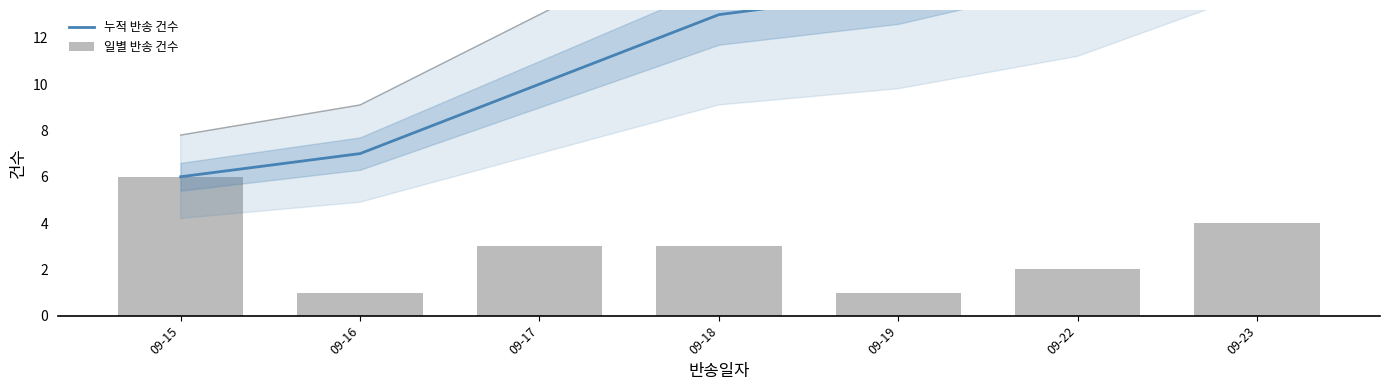

How many data points in 일별 반송 건수 are less than 3?

3